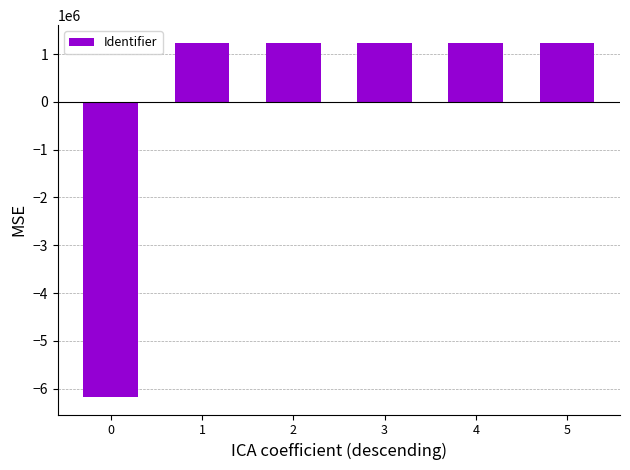

What is the maximum value shown in the chart?

1234274